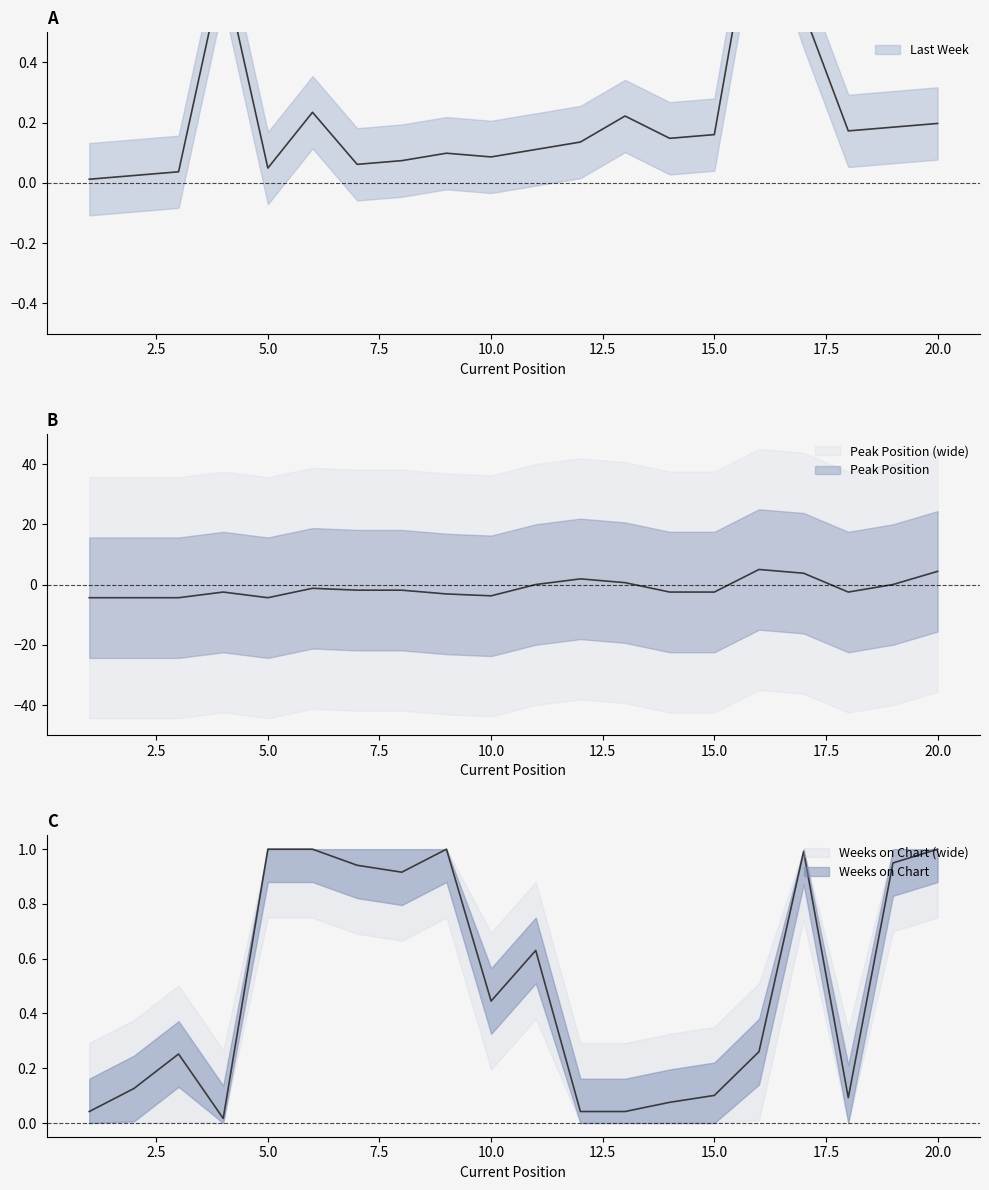

Is it true that Last Week equals 0.0 at 8?

False